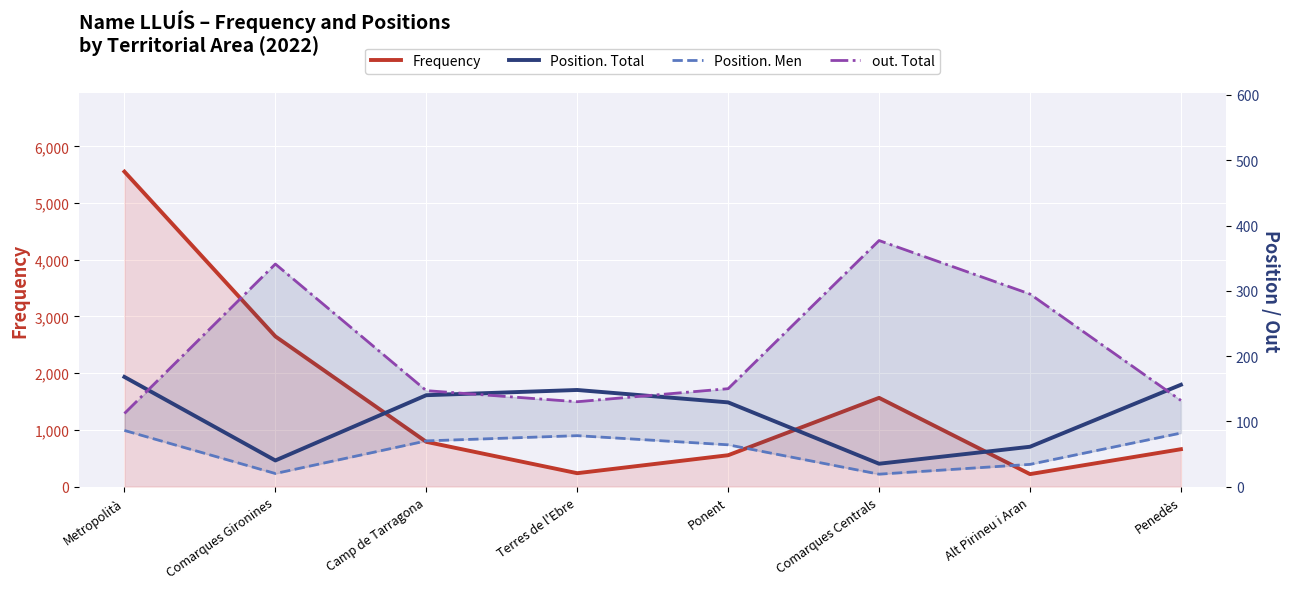

What position from the right is Ponent?

4